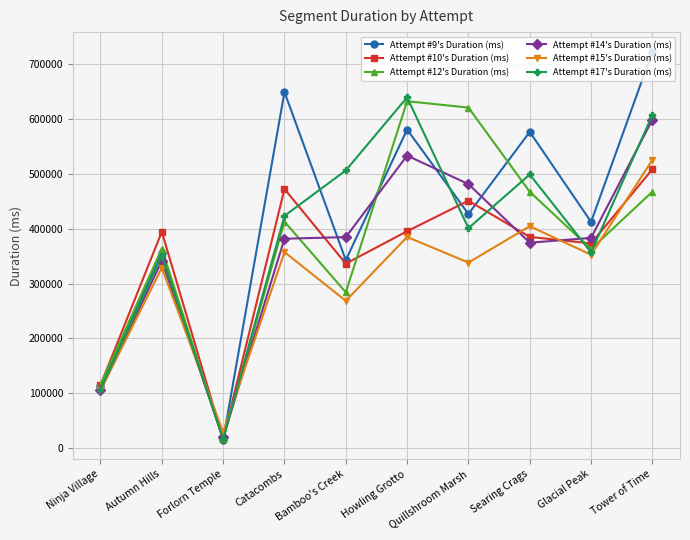

True or false: Attempt #12's Duration (ms) has more than 0 points higher than both neighbors.

True